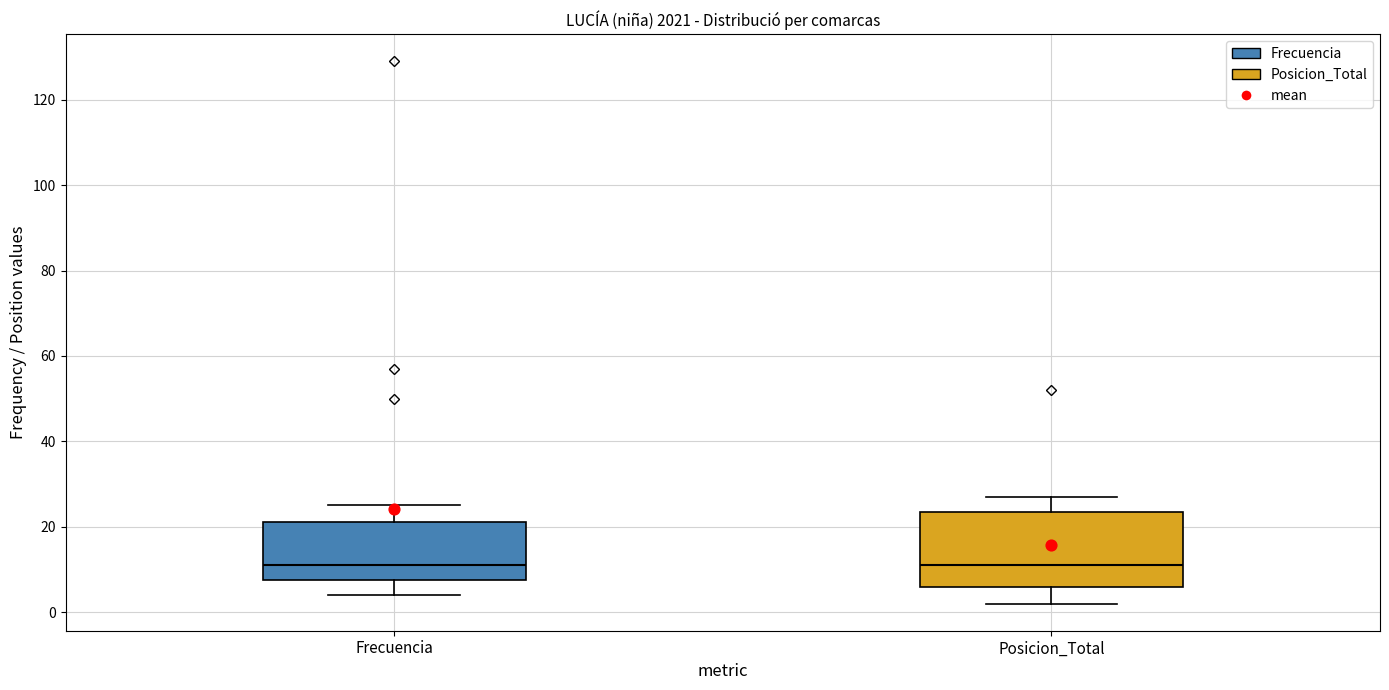

Which box is the tallest, from its lower edge to its upper edge?

Posicion_Total